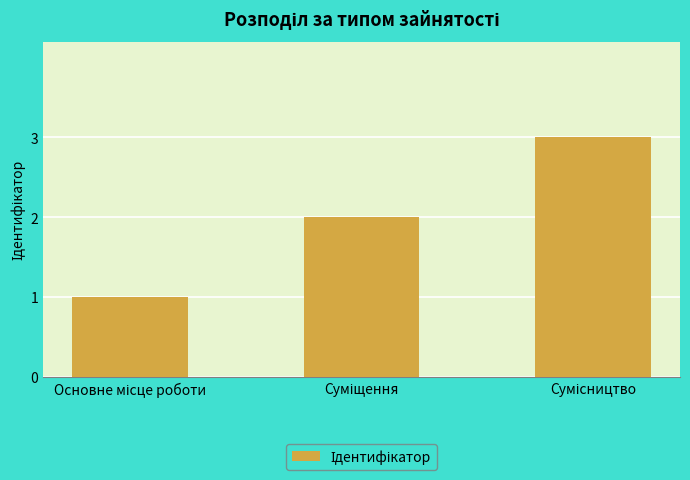

What is the maximum value shown in the chart?

3